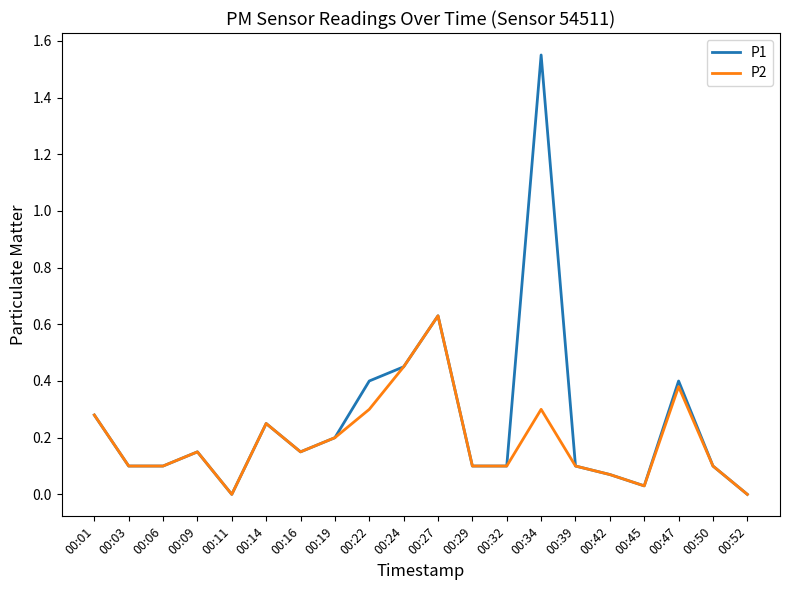

True or false: P1 has a value of 0.0 at 00:06.

False